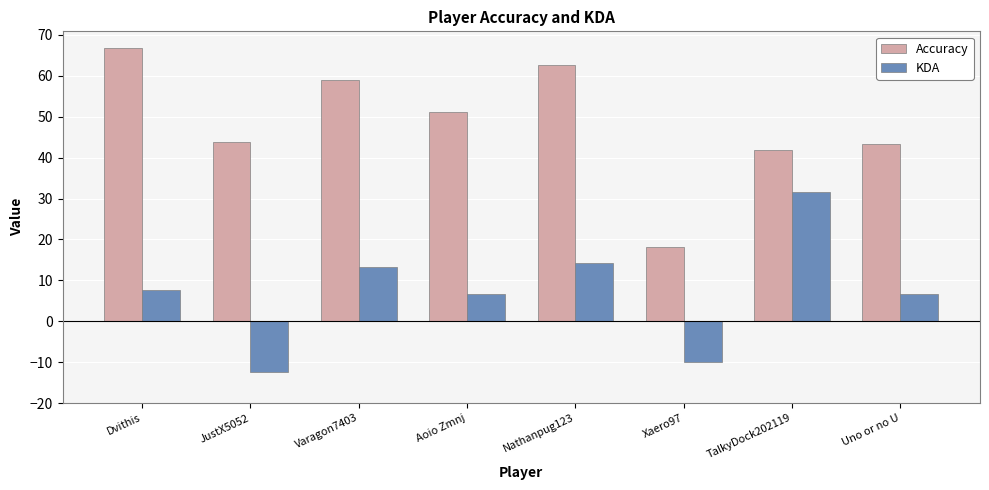

At which label does Accuracy first exceed 51?

Dvithis